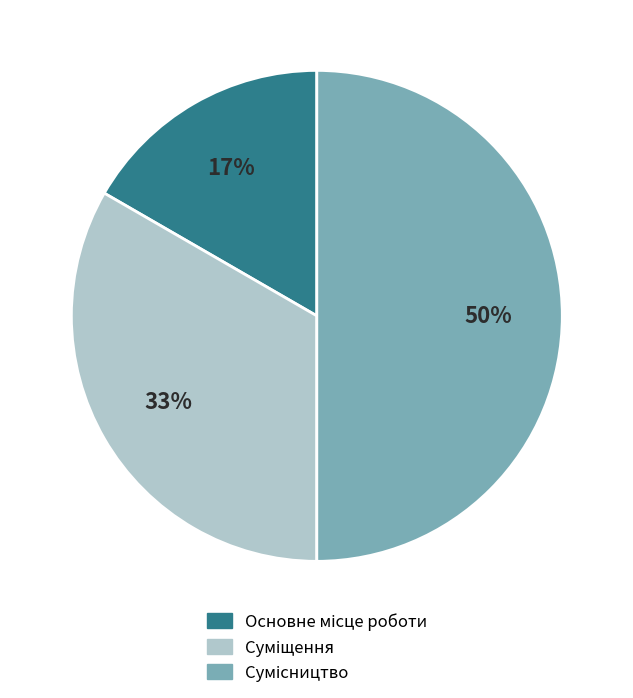

To the nearest percent, what is the average slice percentage?

33%